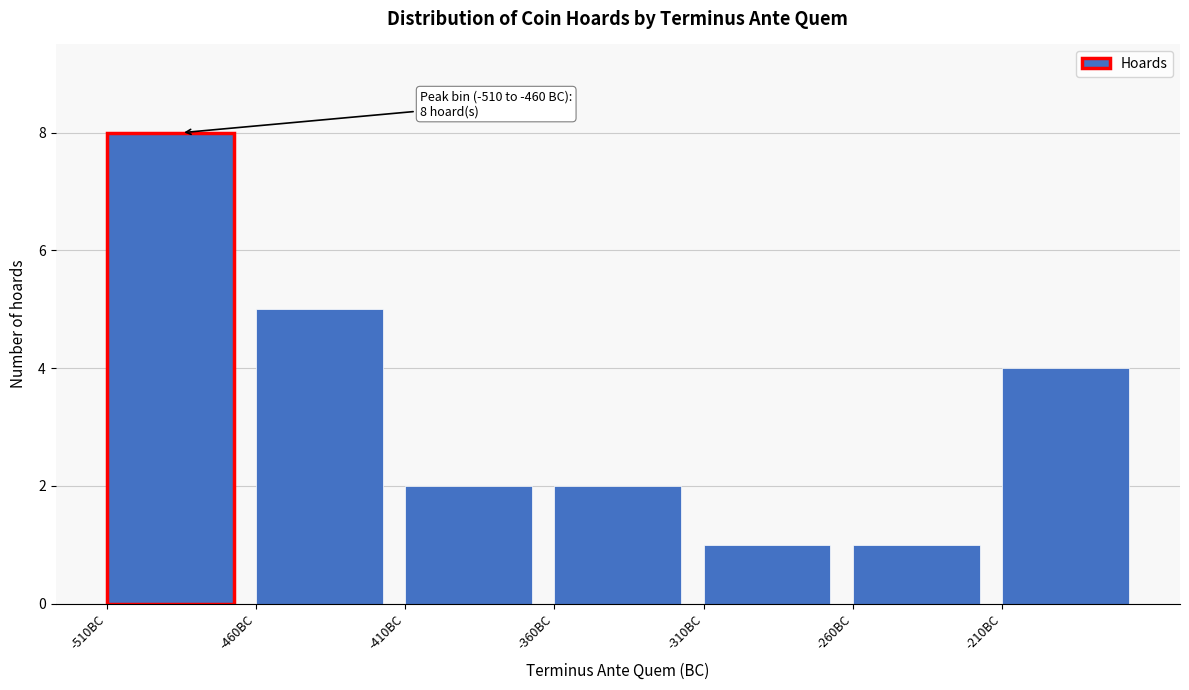

Over which range of the x-axis is the bar tallest?

-510 to -460